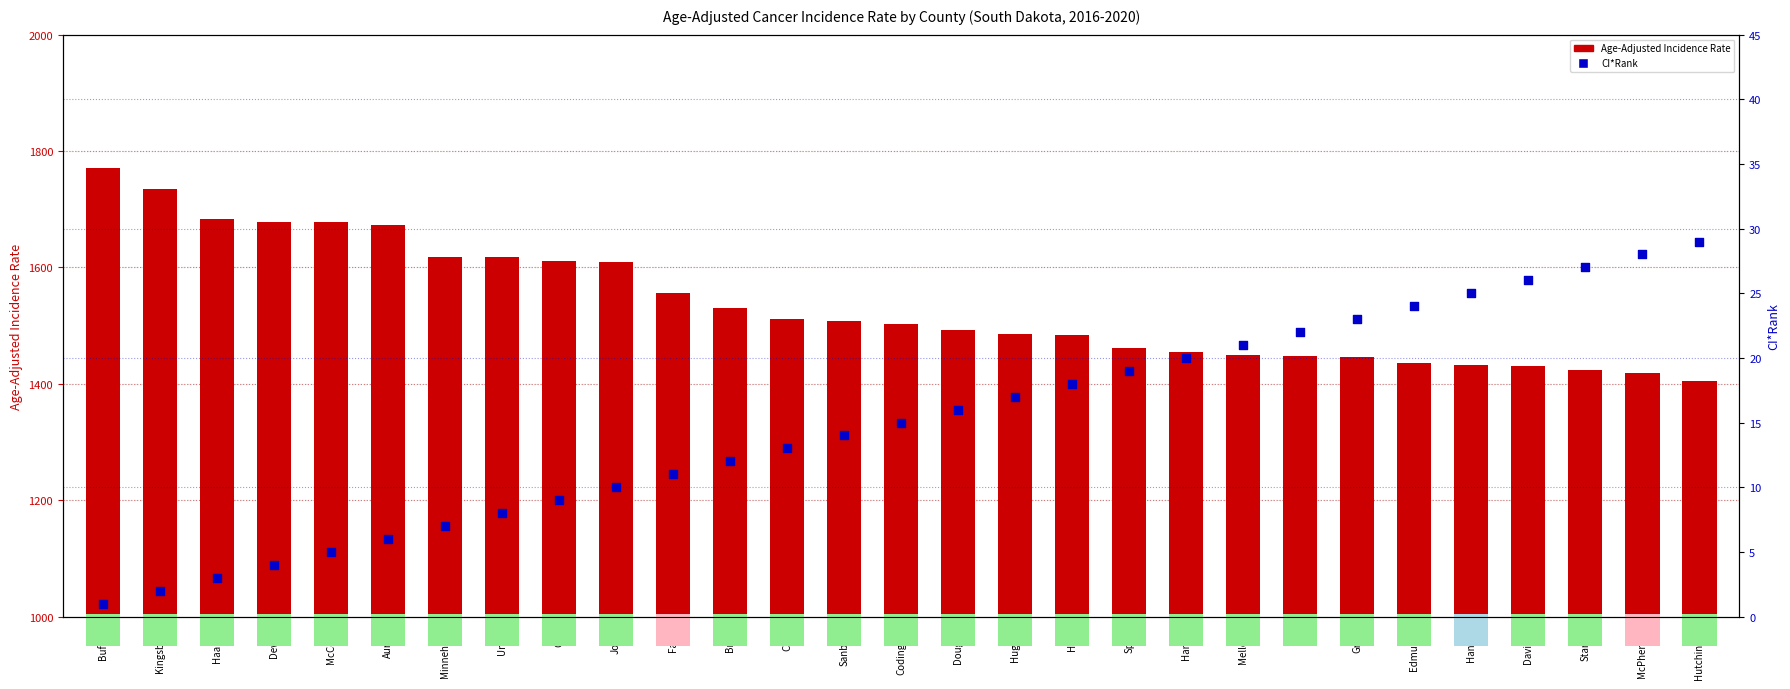

At how many categories does at least one series exceed 39?

29